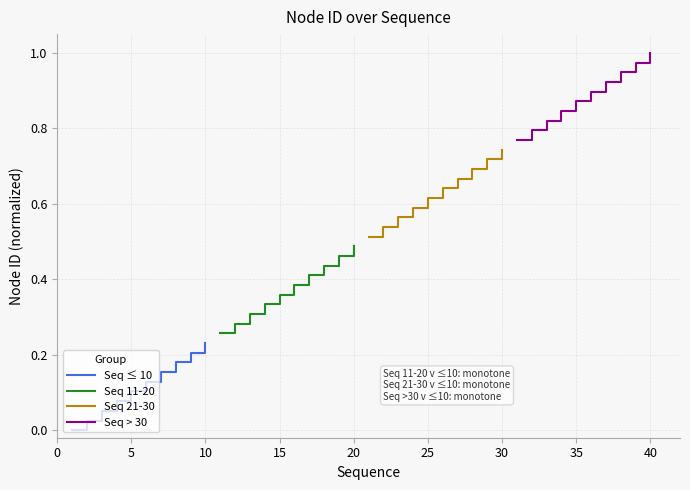

What is the lowest value of the Seq 11-20 series?

0.3